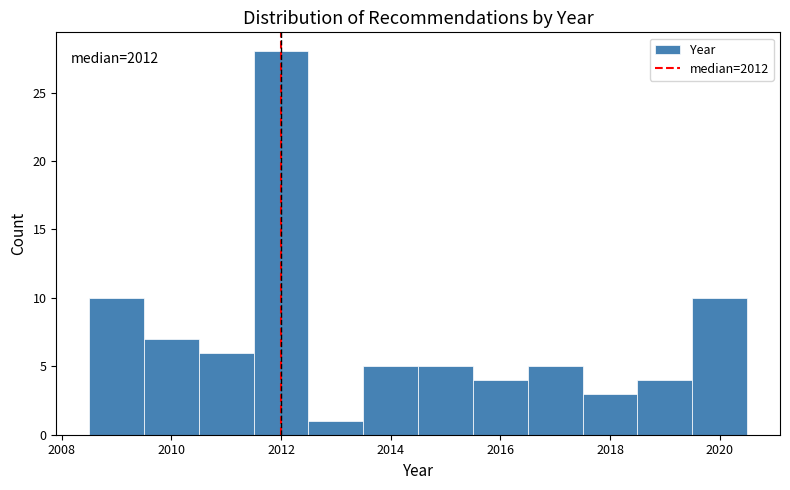

Which range on the x-axis has the tallest bar?

2011.5 to 2012.5